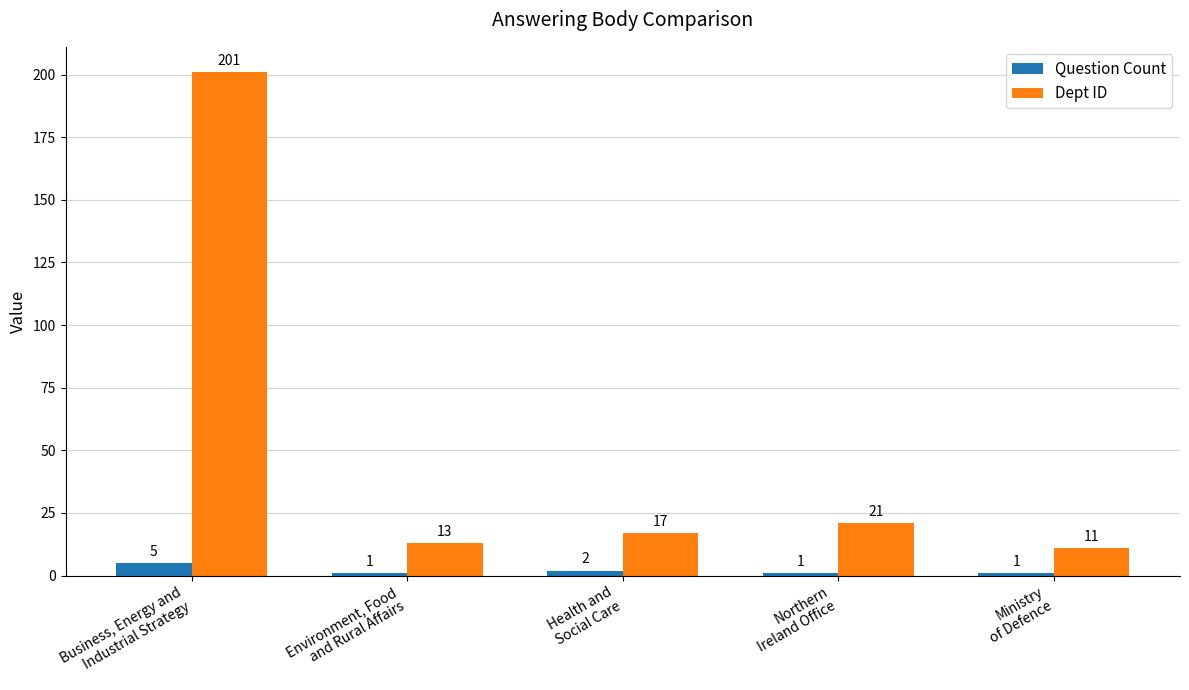

Reading left to right, what are all the values shown in this chart?

Question Count: 5	1	2	1	1
Dept ID: 201	13	17	21	11